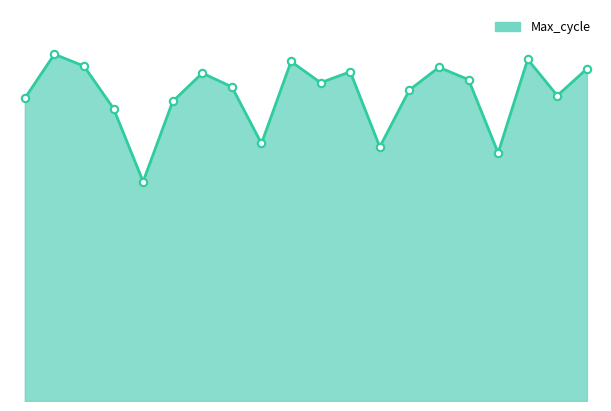

Is this an area chart (filled region under the line)?

Yes